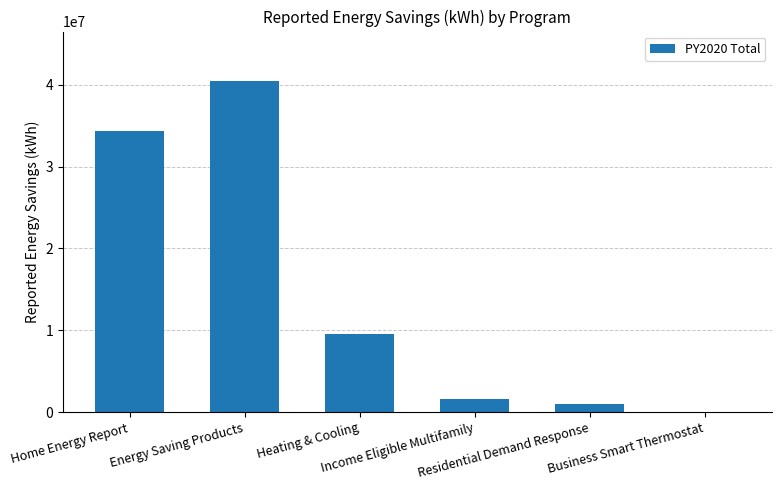

What value does the data have at Heating & Cooling?

9559135